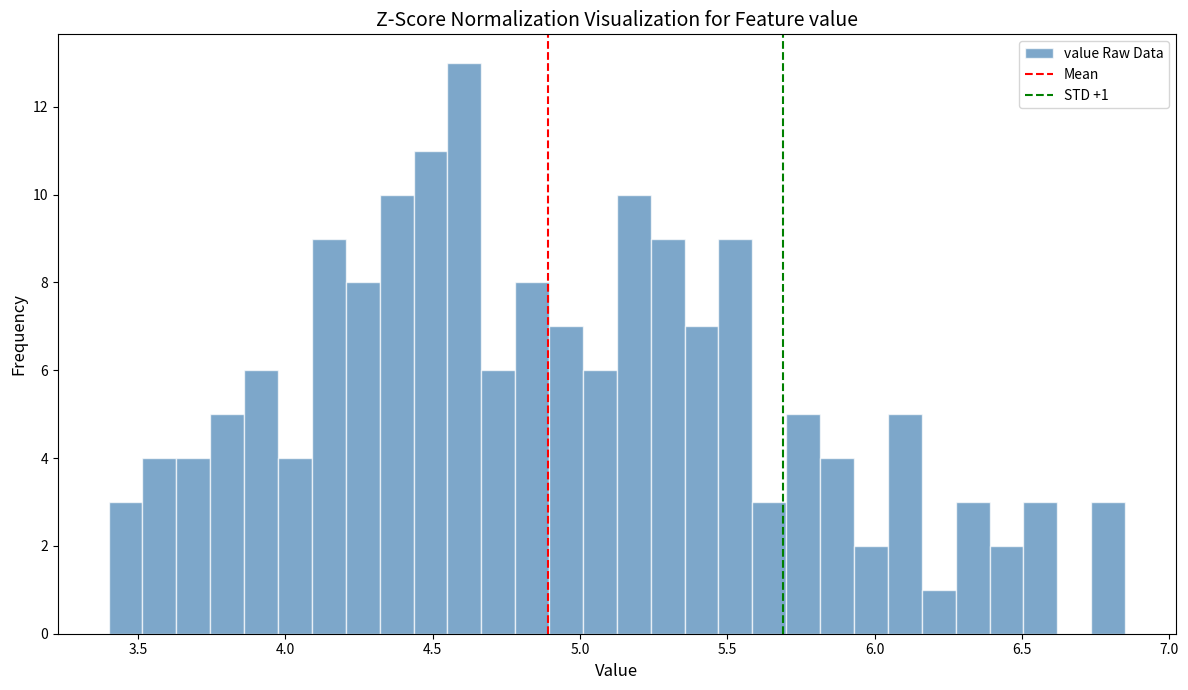

Around what value on the x-axis is the tallest bar? Give the approximate position of its centre, as read against the axis.

4.60